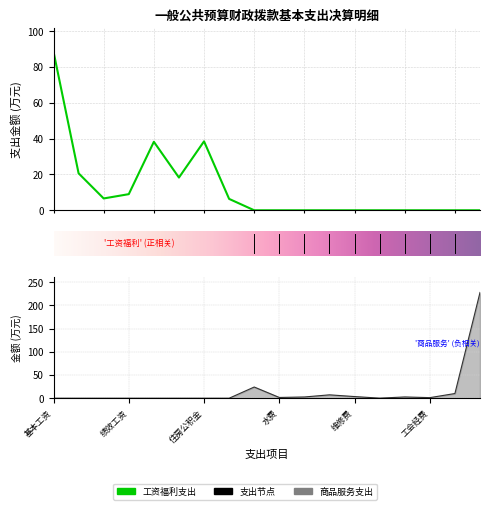

True or false: 工资福利支出 has a value of 38.5 at 6.

True